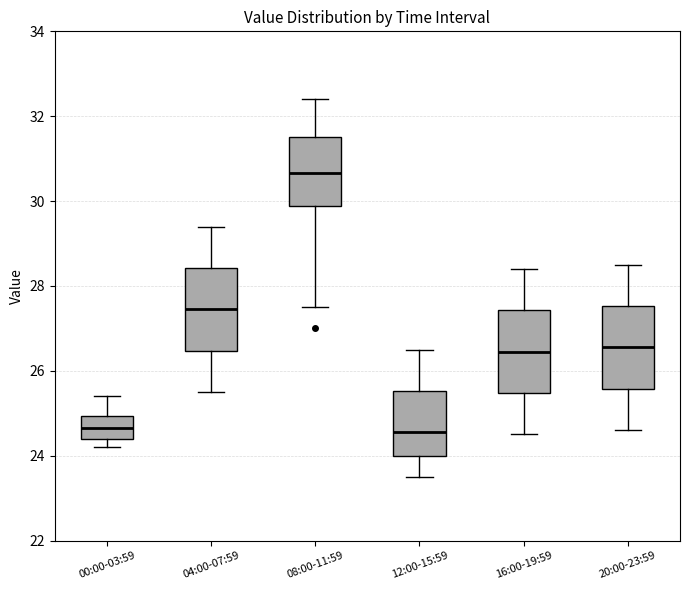

Where does the median line of the box for 04:00-07:59 sit on the y-axis? The values are not printed on the chart, so give them approximately, as read against the axis.

27.4